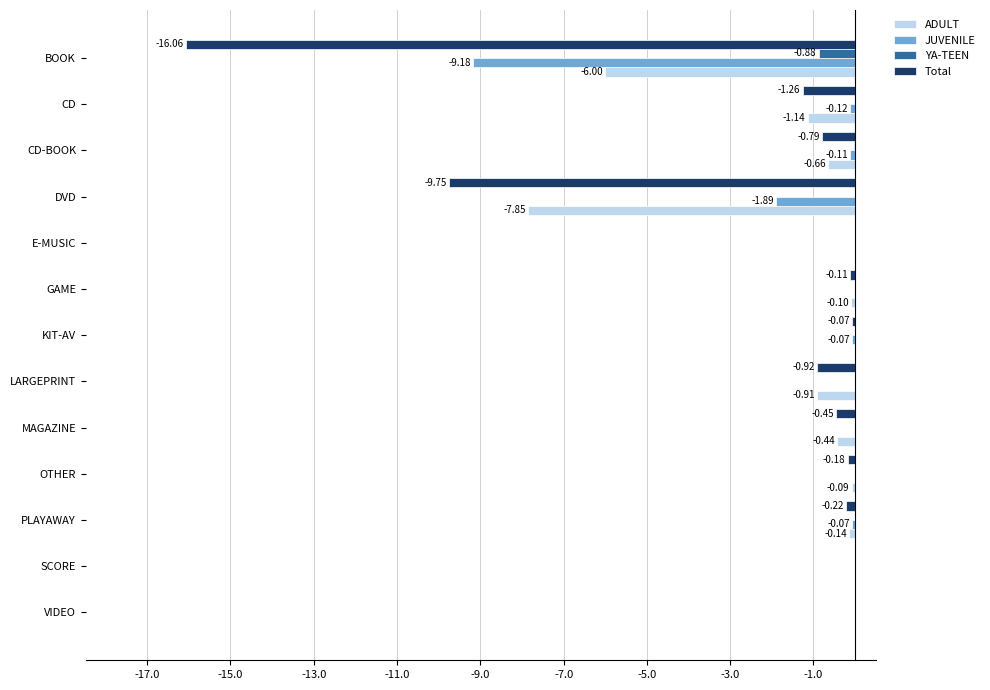

What is the sum of all Total values?

-29.8